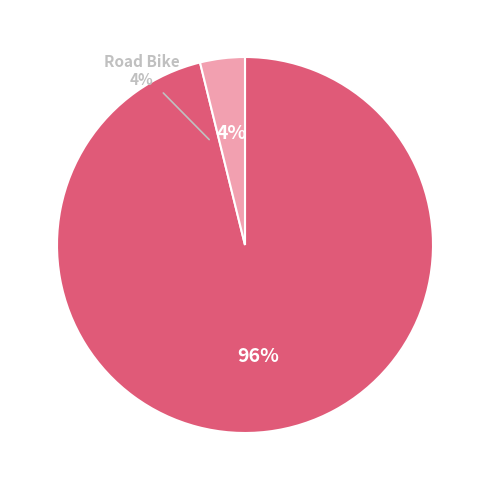

The Road Bike slice represents 1% of the pie. True or false?

False